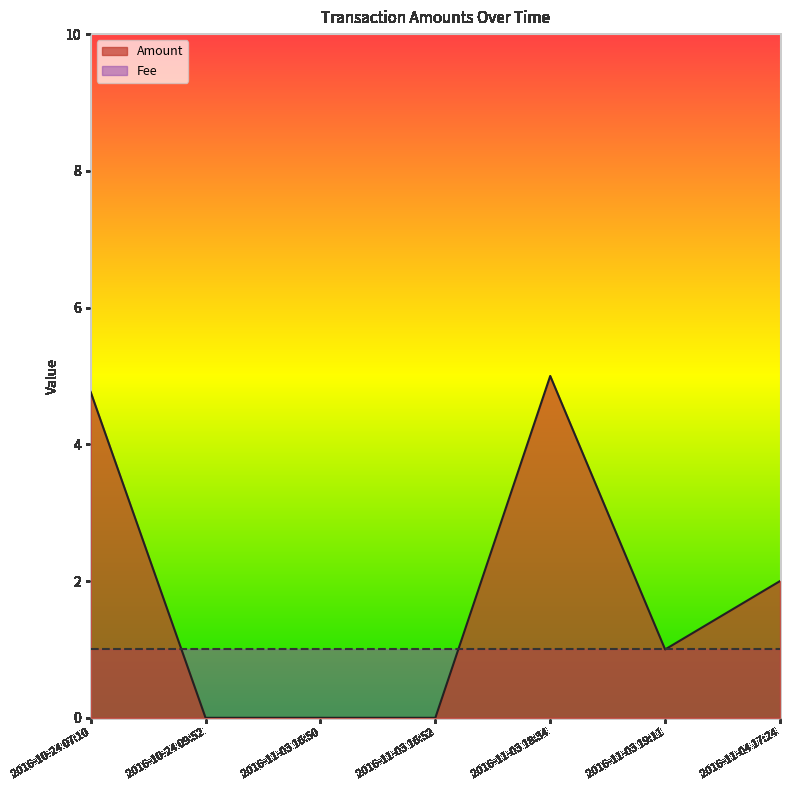

At which category does the chart reach its peak across all series?

2016-11-03 18:34